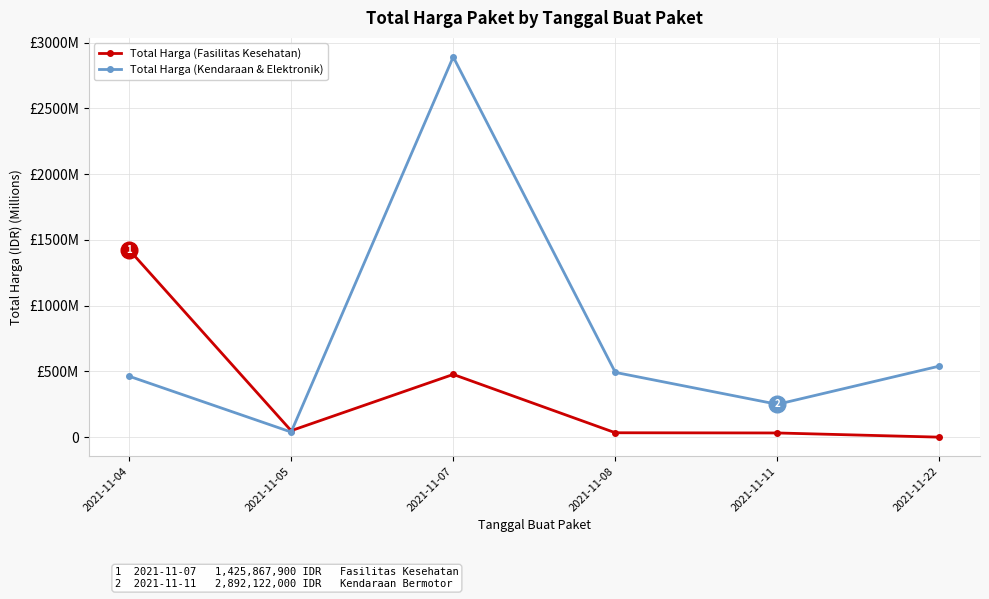

True or false: Total Harga (Fasilitas Kesehatan) has a value of 2324.9 at 2021-11-04.

False